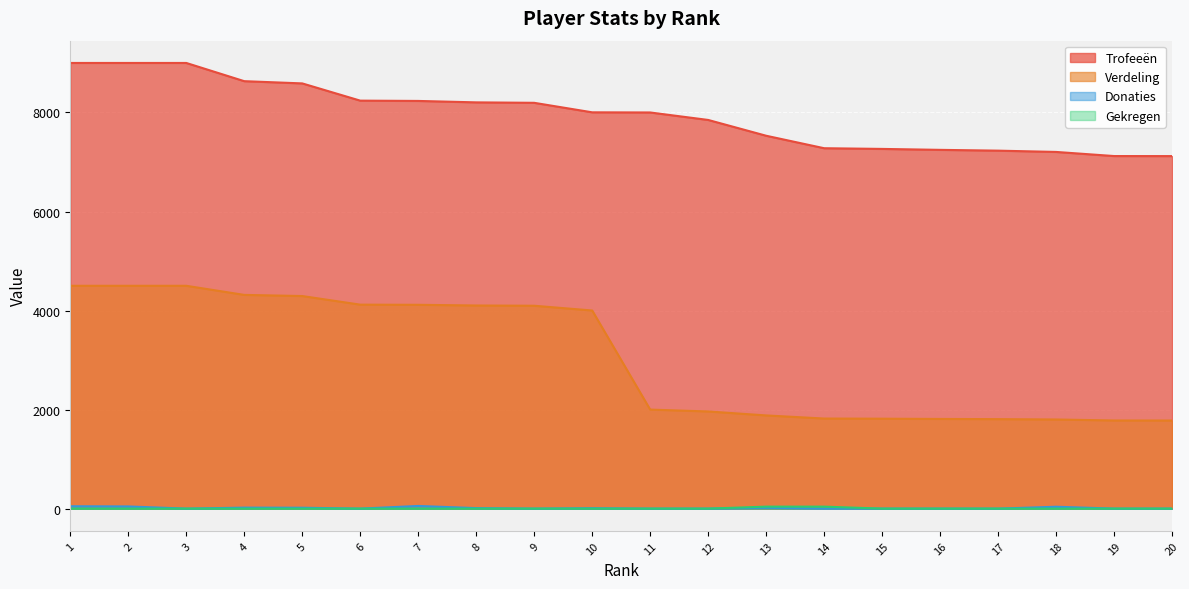

What is the difference between the maximum and minimum values in the Donaties series?

54